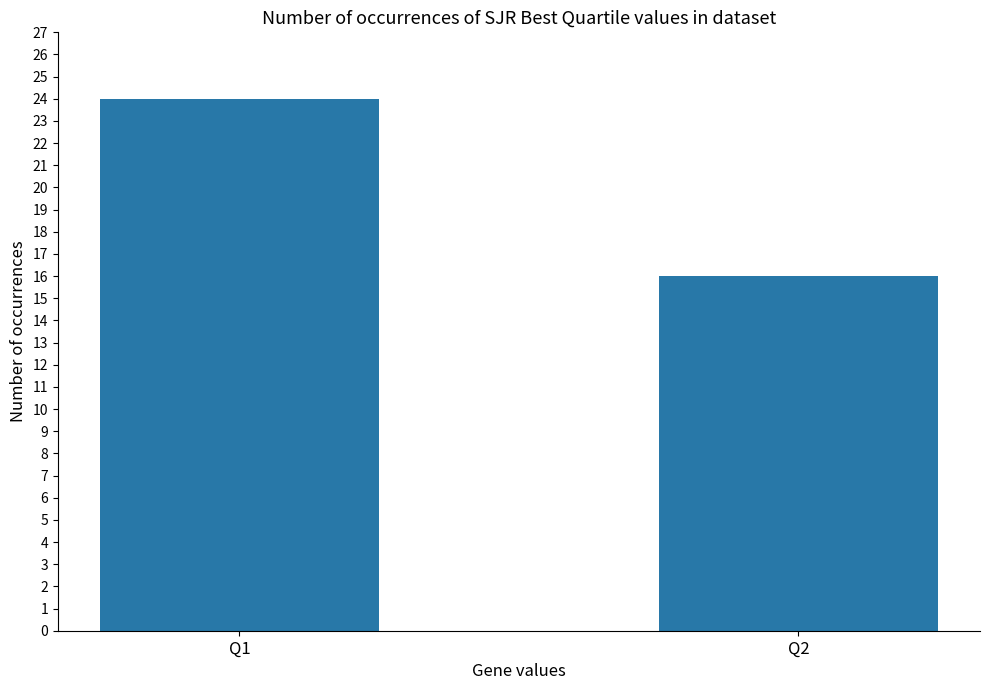

Count the values in the range 16 to 24.

2